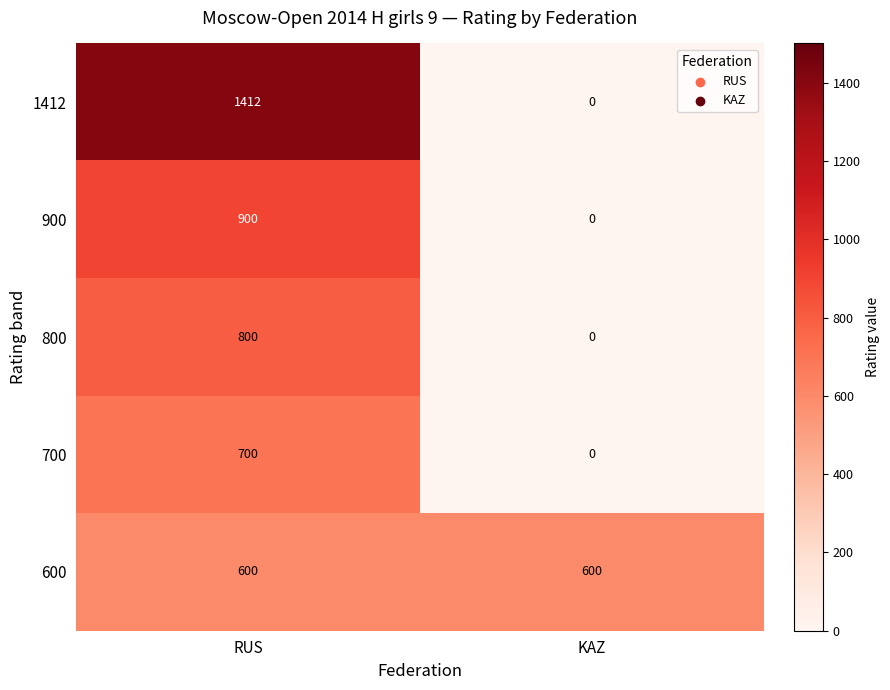

Is it true that 800 equals 800 at RUS?

True